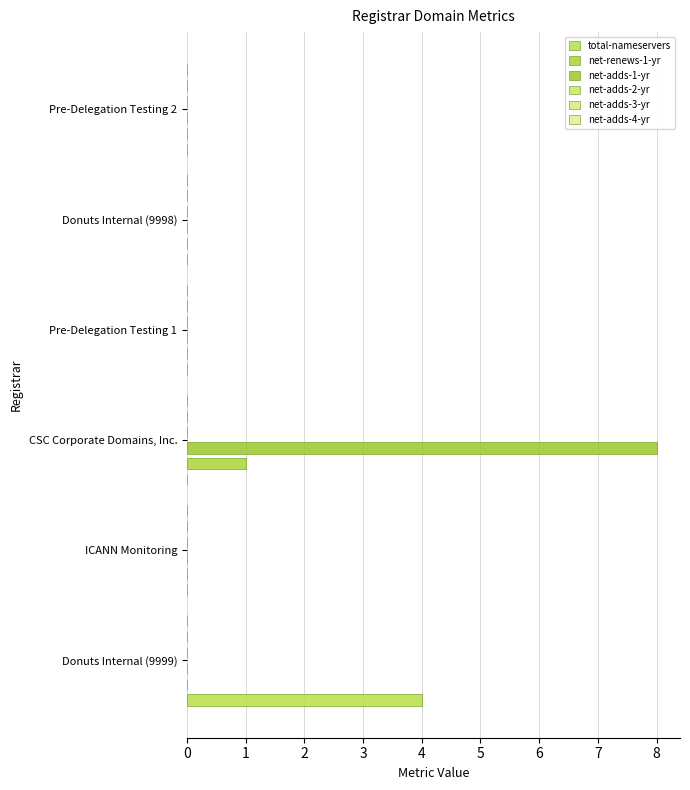

Reading left to right, extract all data points from this chart.

total-nameservers: 4.0	0.0	0.0	0.0	0.0	0.0
net-renews-1-yr: 0.0	0.0	1.0	0.0	0.0	0.0
net-adds-1-yr: 0.0	0.0	8.0	0.0	0.0	0.0
net-adds-2-yr: 0.1	0.1	0.1	0.1	0.1	0.1
net-adds-3-yr: 0.1	0.1	0.1	0.1	0.1	0.1
net-adds-4-yr: 0.1	0.1	0.1	0.1	0.1	0.1